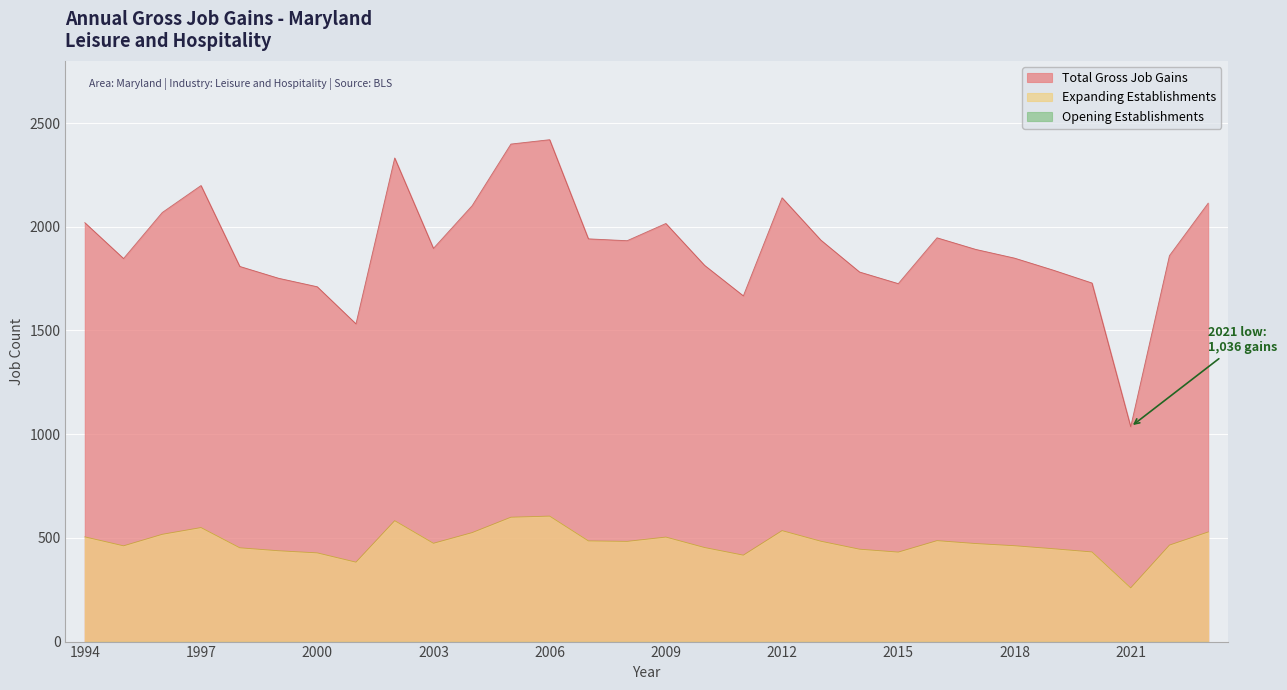

What is the difference between the Total Gross Job Gains values at 1997 and 2014?

417.0